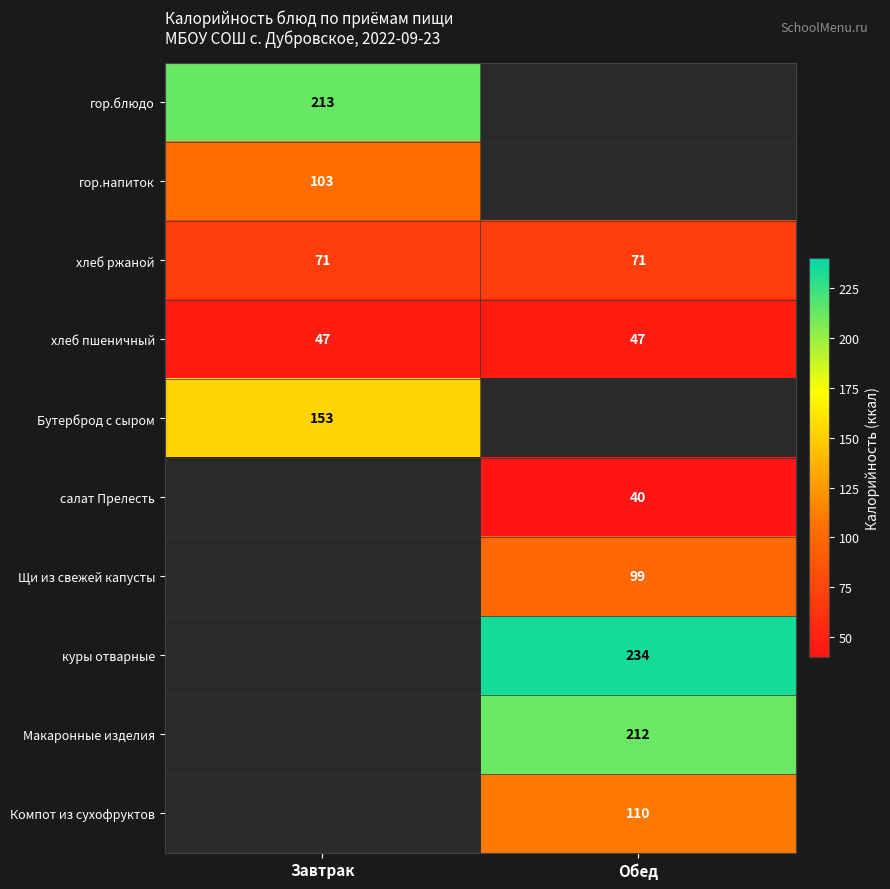

Count the number of categories in the chart.

2